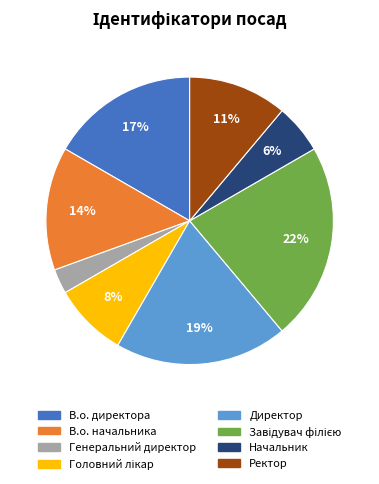

To the nearest percent, what is the difference between the В.о. начальника and Начальник slice percentages?

8%